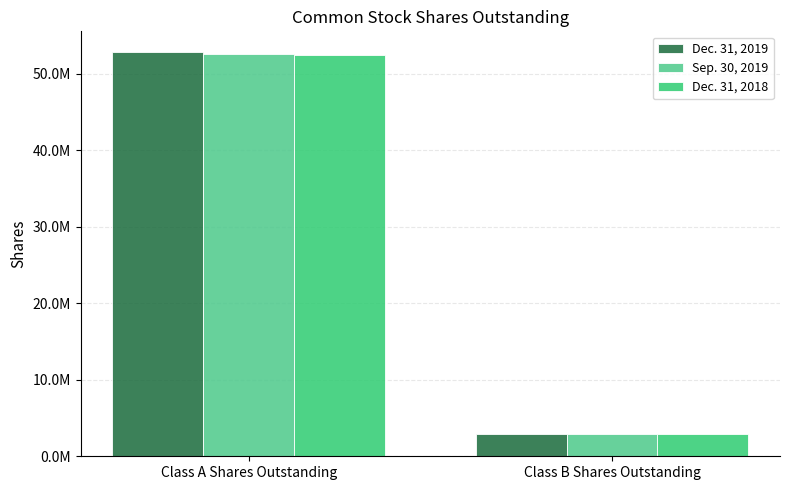

Does the chart contain stacked bars?

No